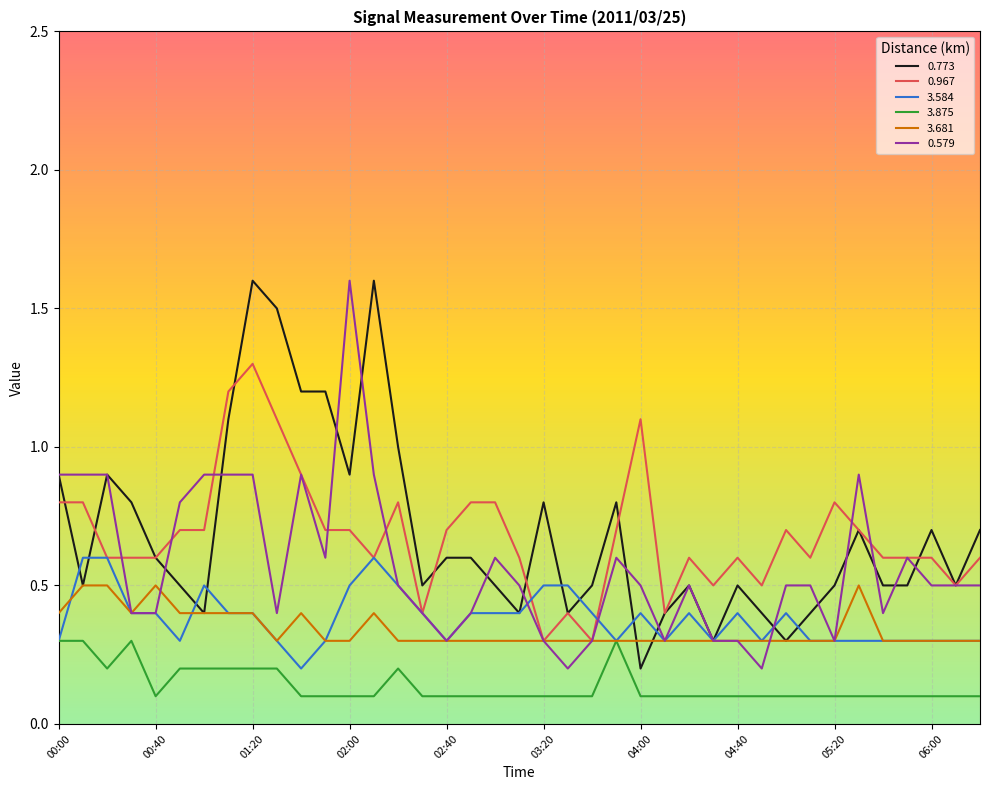

True or false: 3.875 and 0.773 intersect in this chart.

False